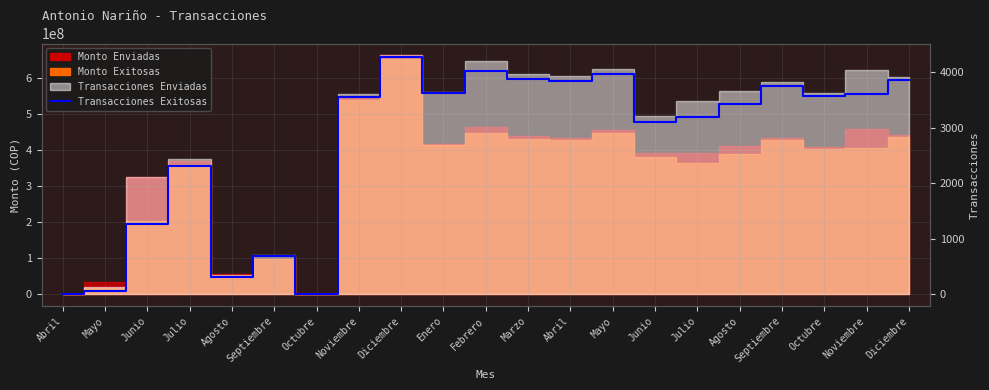

True or false: the data shows -2913 at Abril.

False